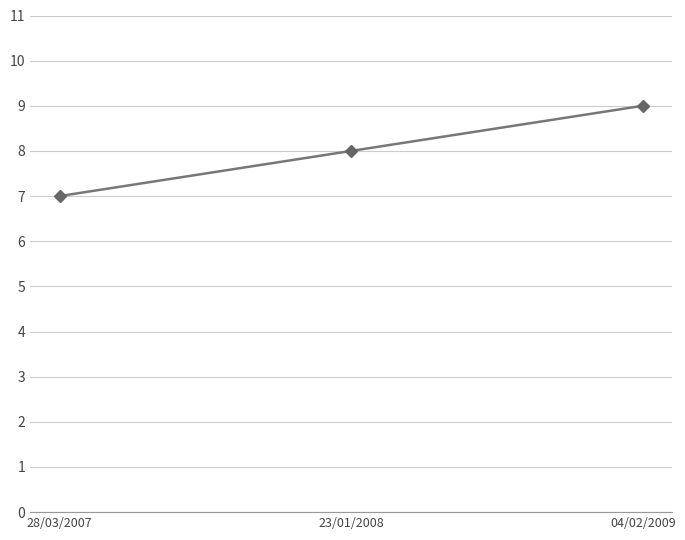

Where is the data nearest to the value 8?

23/01/2008